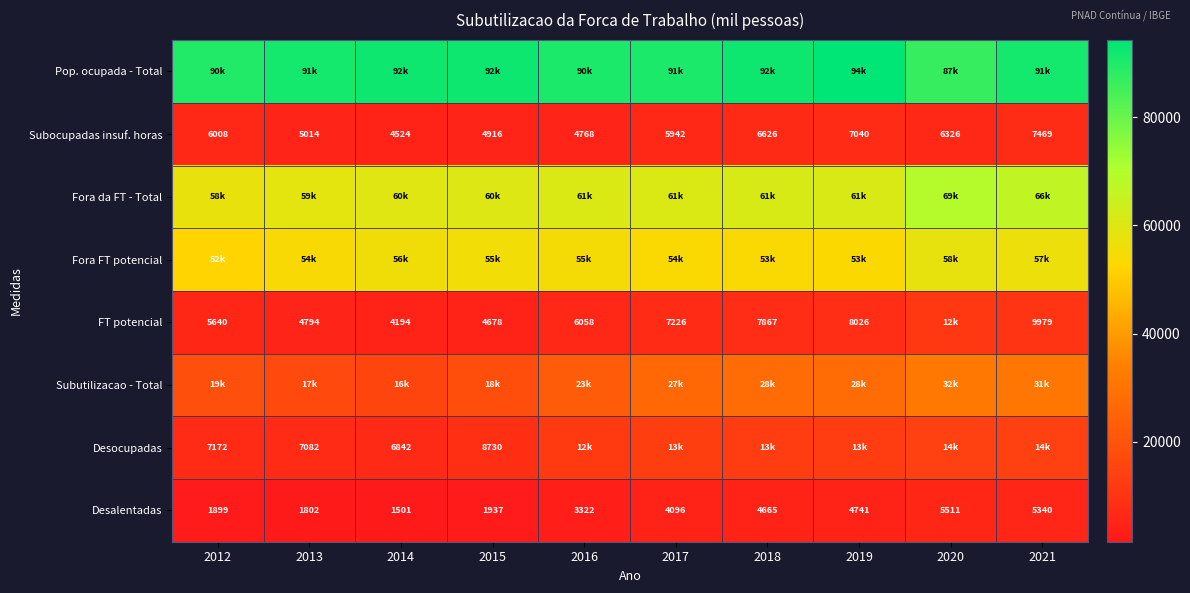

At which category is the sum across all series the highest?

2020